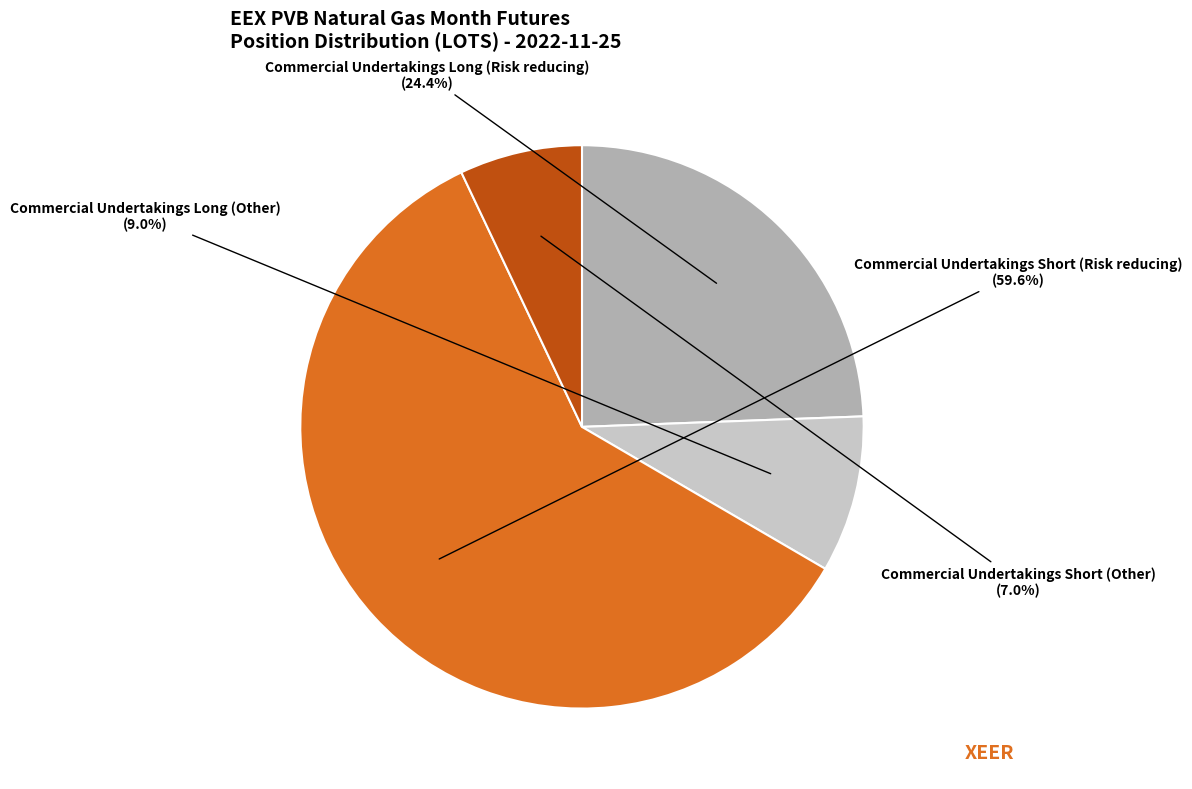

Is it true that Commercial Undertakings Long (Risk reducing) is 24% of the pie?

True